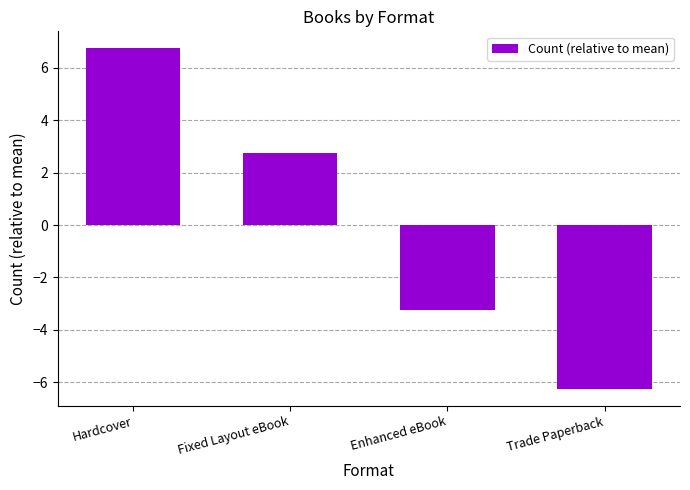

At which category does the chart reach its peak across all series?

Hardcover